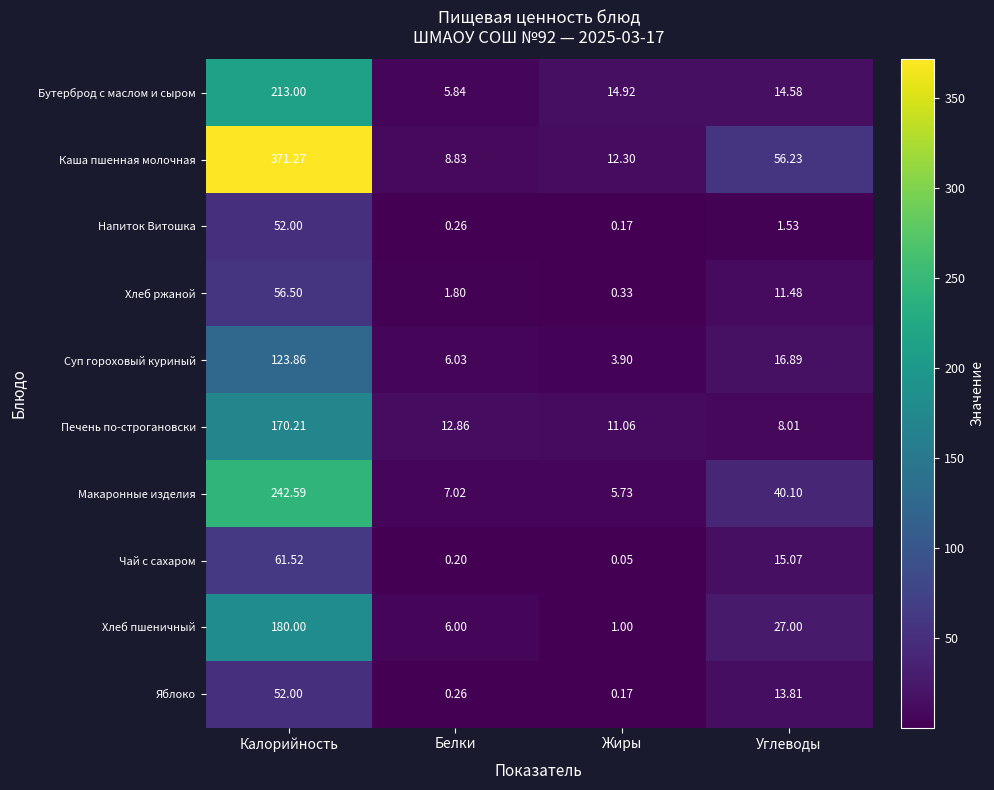

How many series are shown in this chart?

10